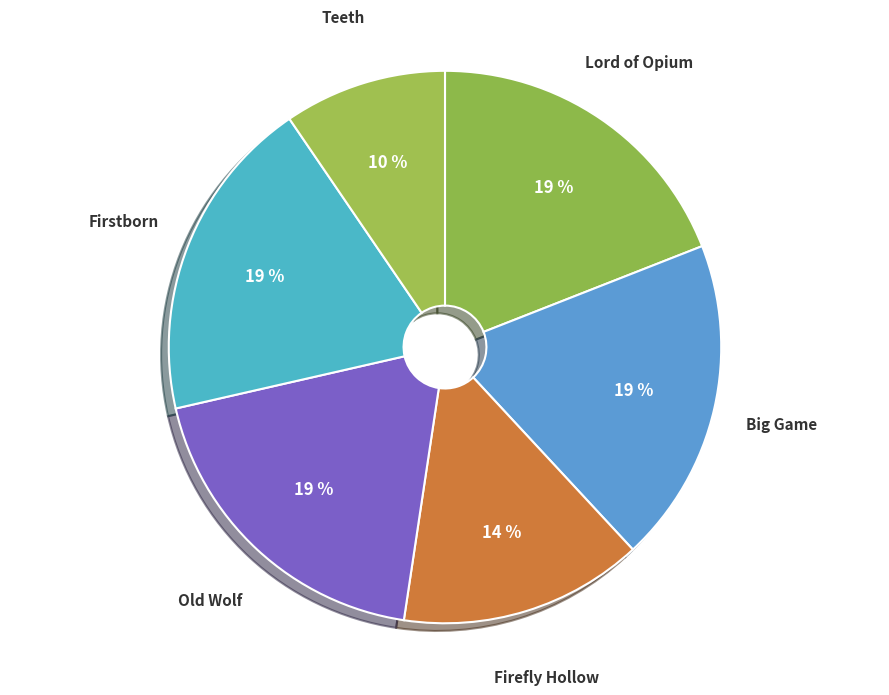

To the nearest percent, what is the combined percentage of Lord of Opium and Old Wolf?

38%